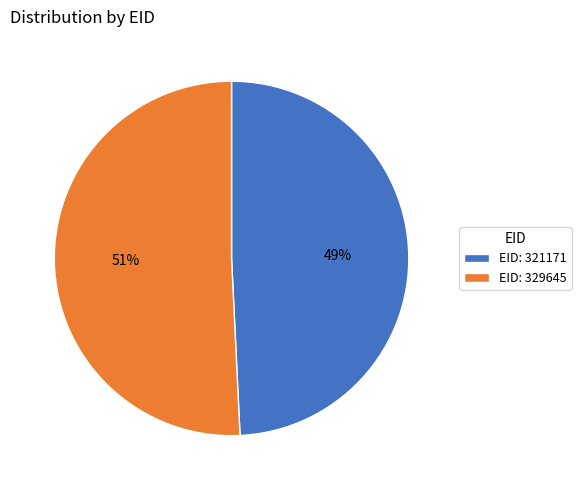

Which slice is the smallest?

EID: 321171